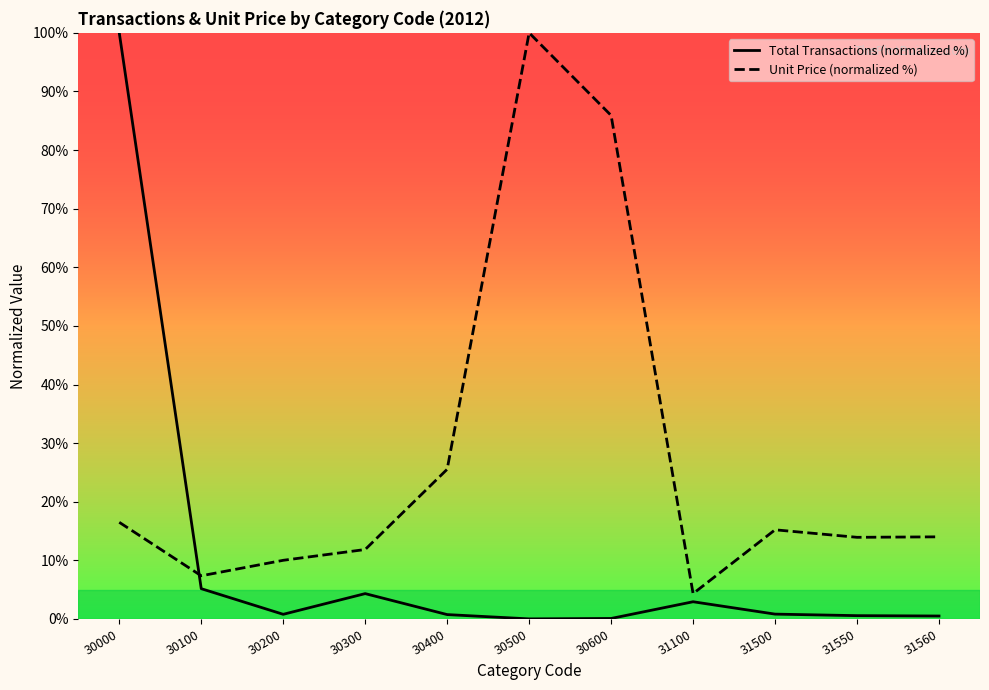

Which label corresponds to the smallest value in the chart?

30500